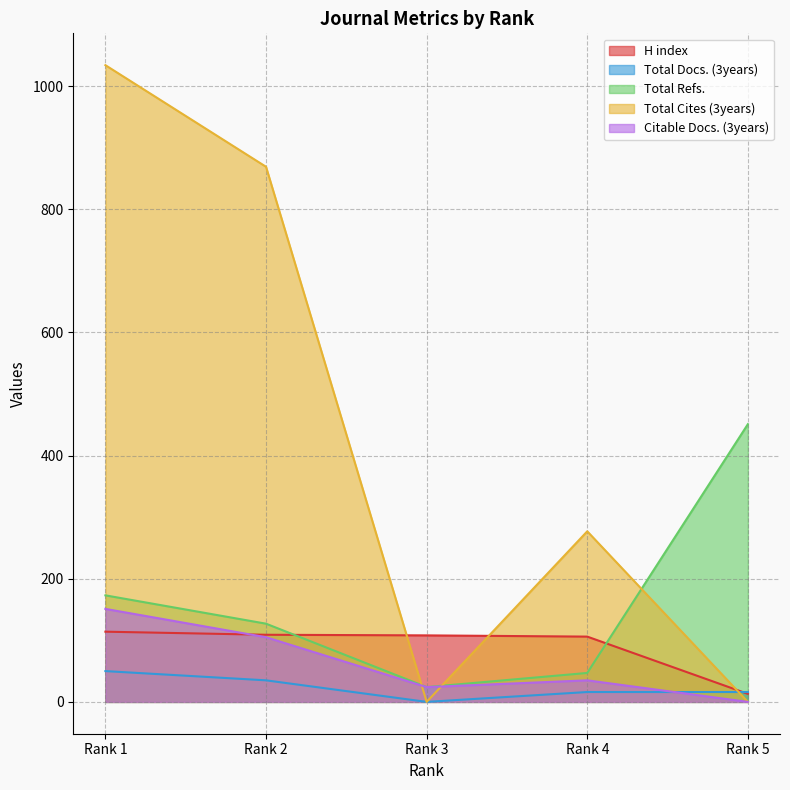

In Citable Docs. (3years), how many points are higher than both neighbors (excluding endpoints)?

1